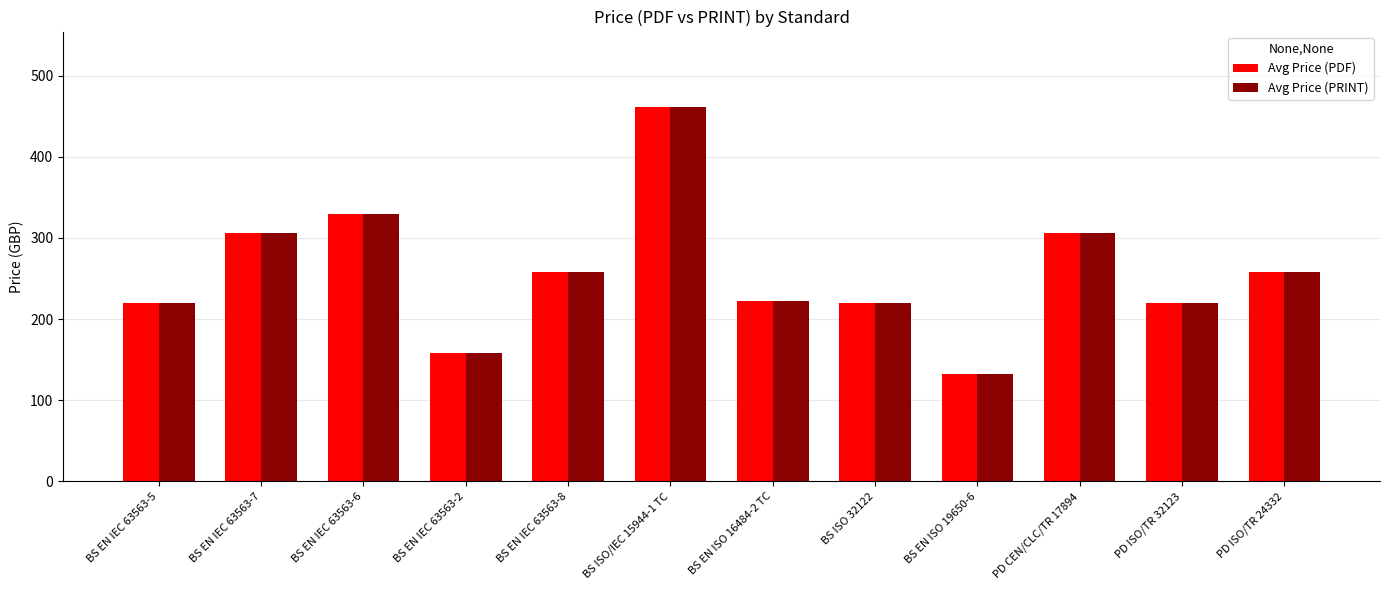

How many data points in Avg Price (PRINT) are less than 258?

6